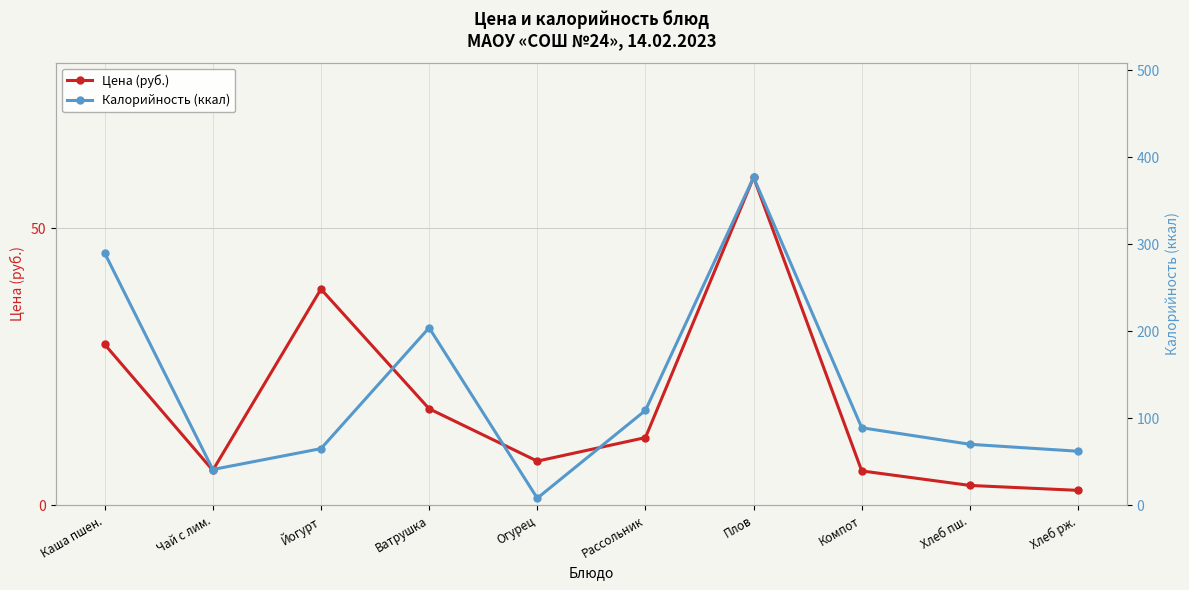

What is the difference between the second highest and minimum values in the Калорийность (ккал) series?

282.0